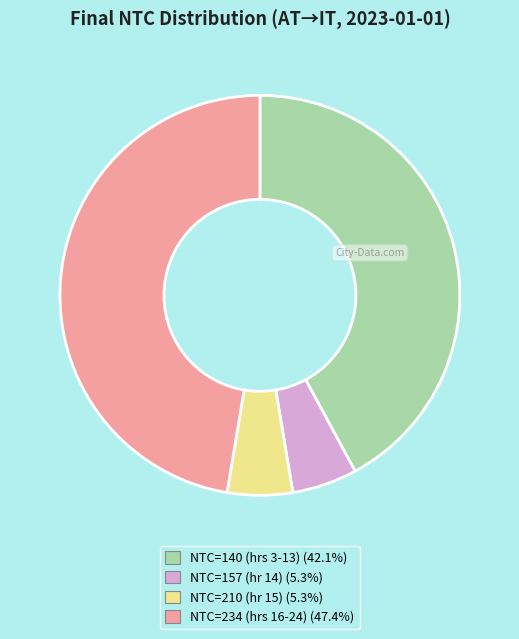

Is there any slice that represents more than half of the pie?

No